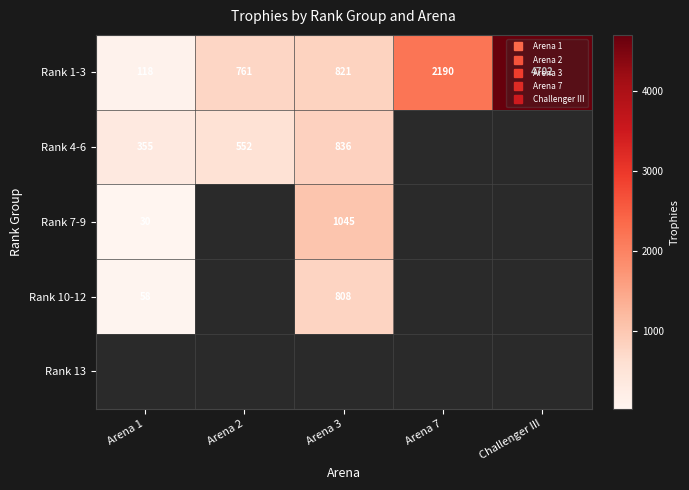

Between Arena 2 and Arena 3, which series saw the biggest shift?

Rank 4-6